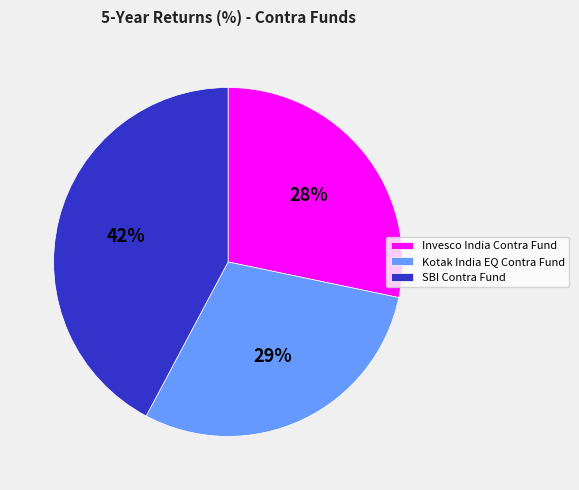

Is it true that Kotak India EQ Contra Fund is 18% of the pie?

False